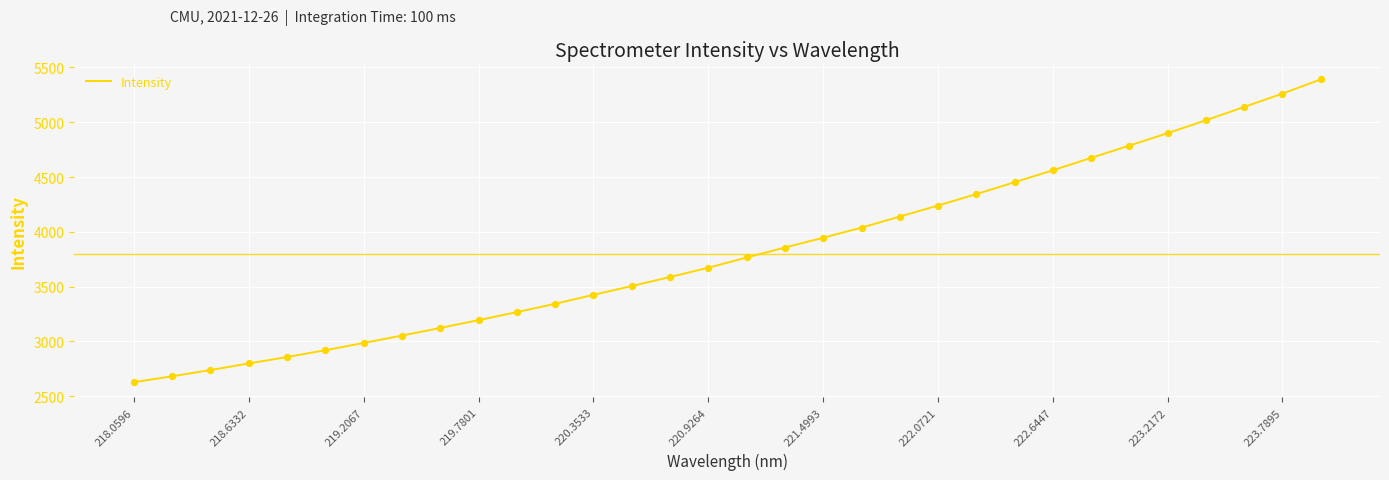

What is the minimum value shown in the chart?

2628.1